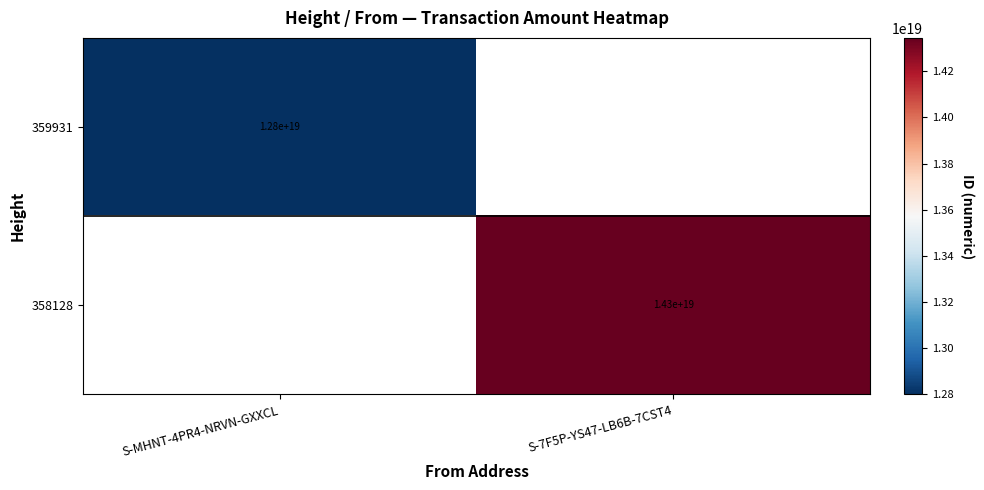

Is it true that 359931 equals 2930676493021900288 at S-MHNT-4PR4-NRVN-GXXCL?

False